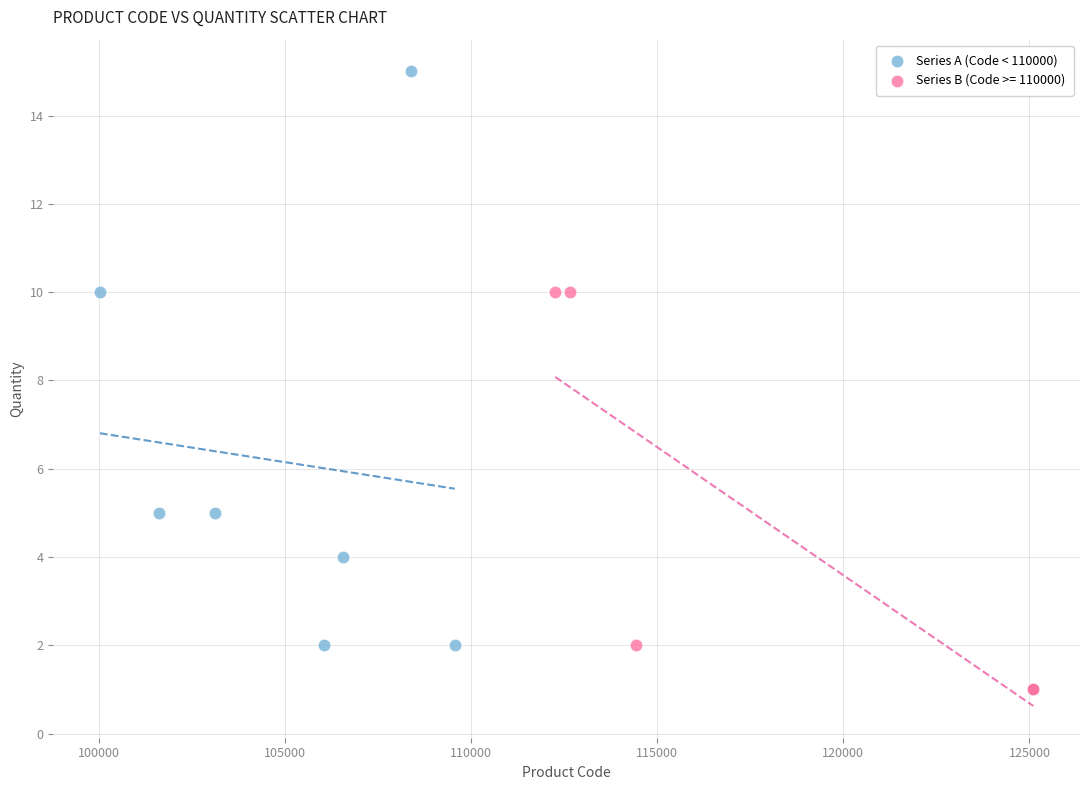

Which series contains the lowest Y value?

Series B (Code >= 110000)